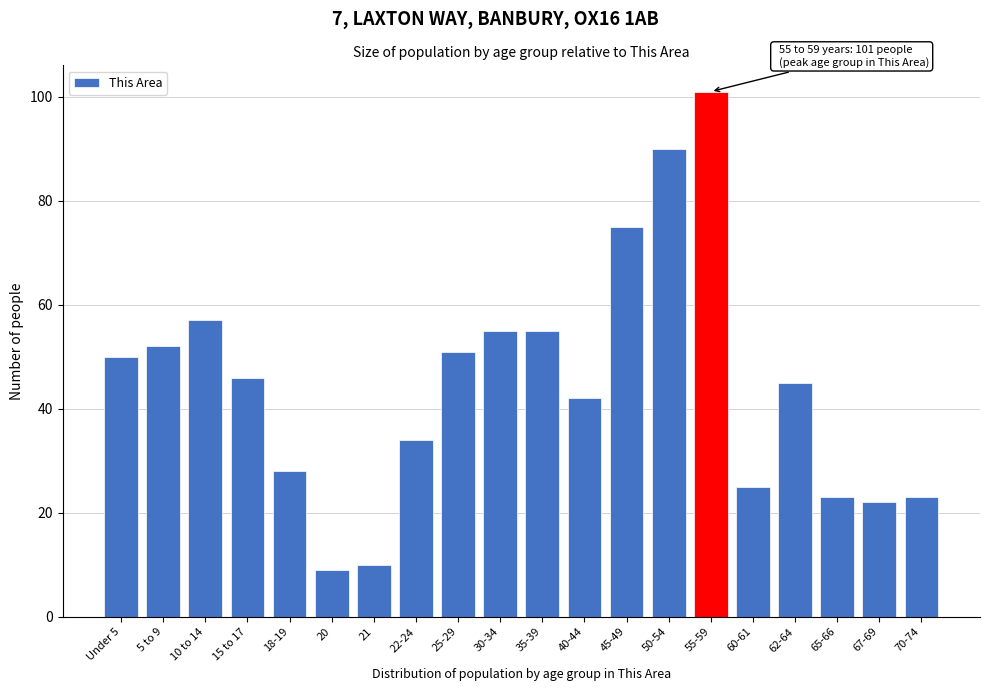

Reading left to right, what are all the values shown in this chart?

50	52	57	46	28	9	10	34	51	55	55	42	75	90	101	25	45	23	22	23